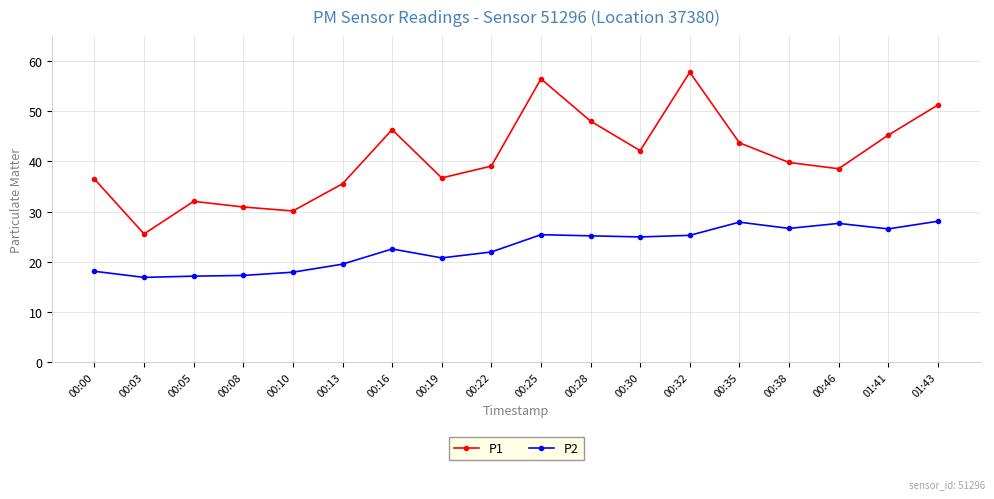

True or false: P1 and P2 cross at least once.

False